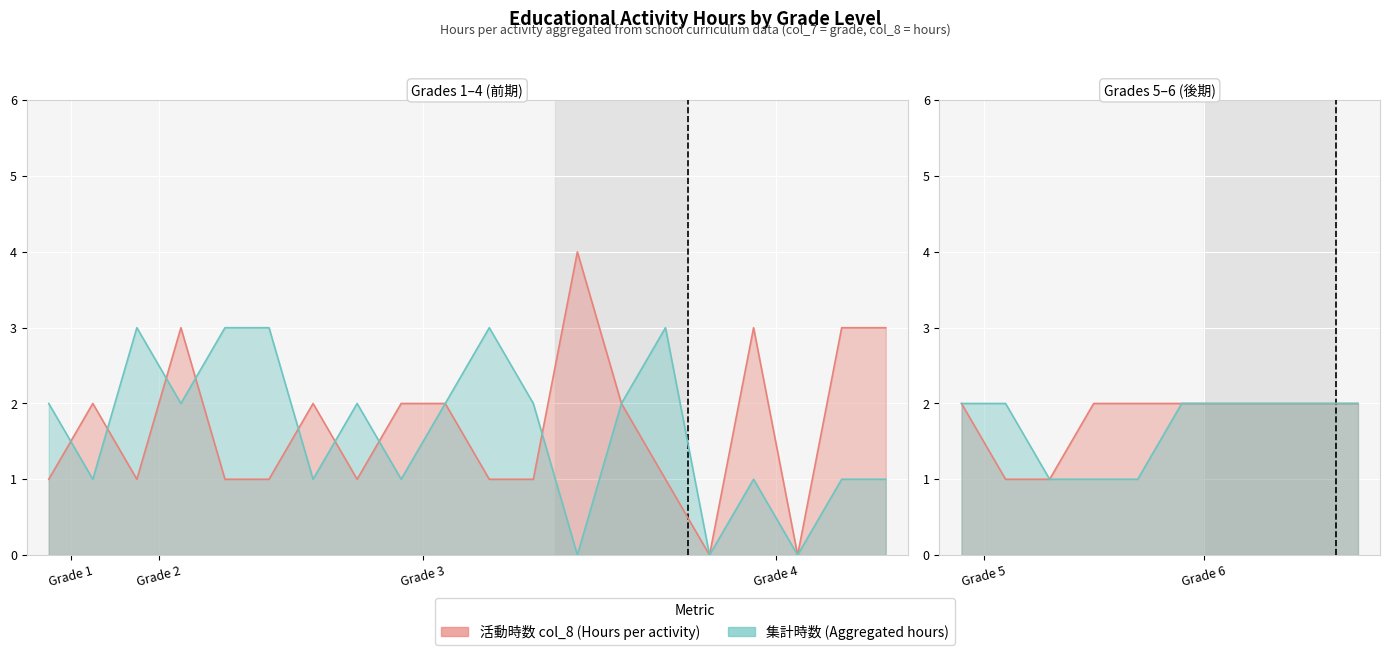

Is it true that grade_2 equals 2 at 3?

True